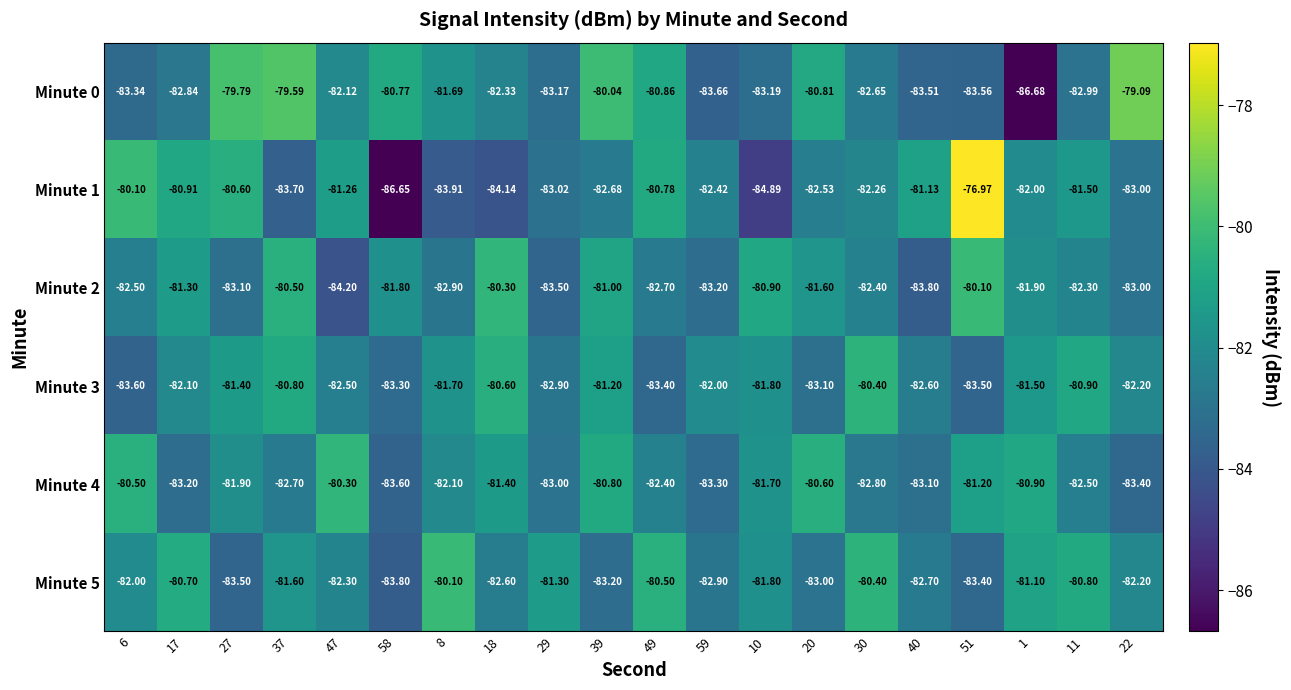

Rank the series at 37 from highest to lowest value.

Minute 0, Minute 2, Minute 3, Minute 5, Minute 4, Minute 1